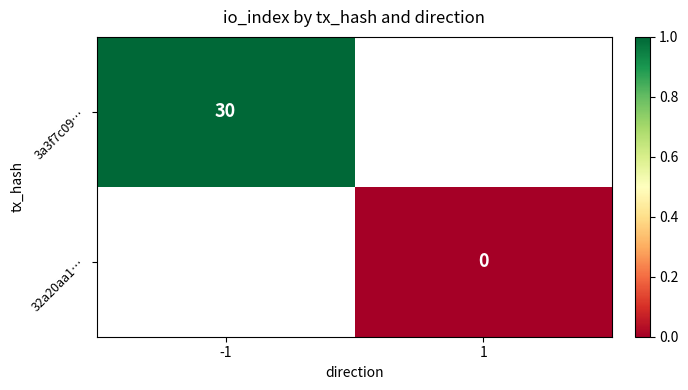

The 3a3f7c09… series shows 30 at -1. True or false?

True